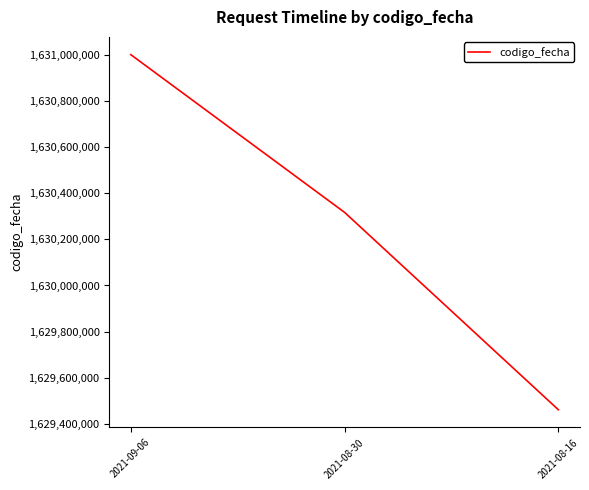

What is the difference between the maximum and second lowest values?

685269